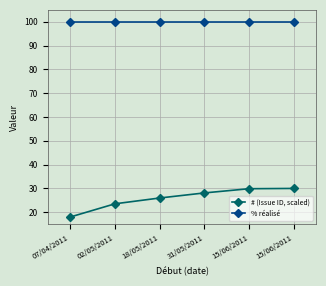

True or false: # (Issue ID, scaled) and % réalisé intersect in this chart.

False